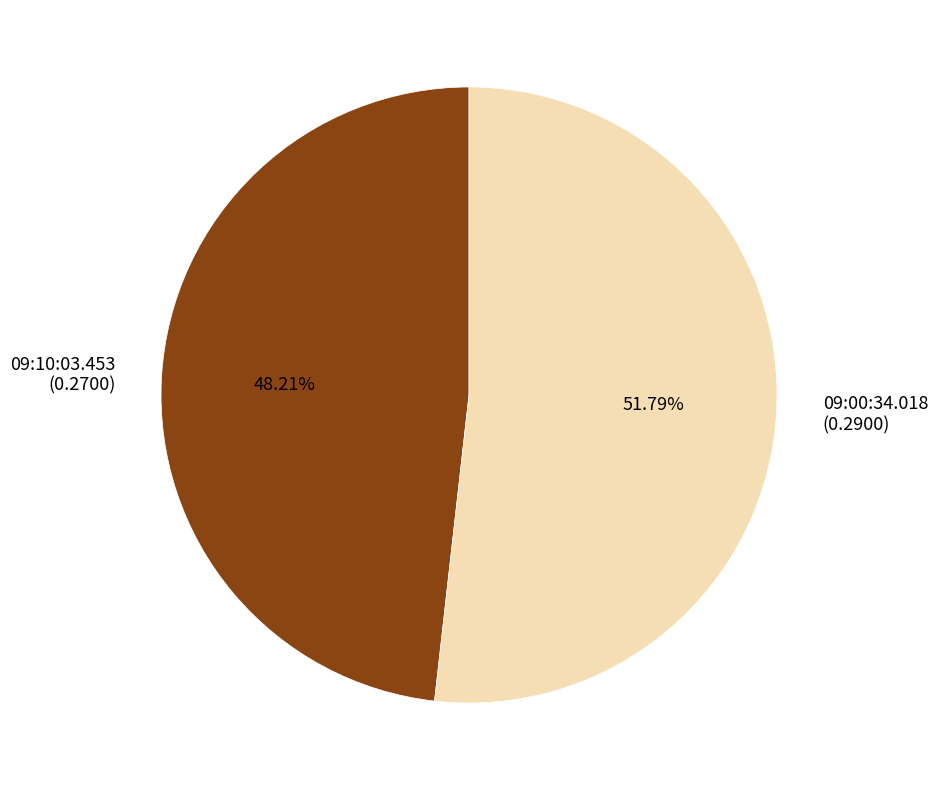

Rank the categories by value from highest to lowest.

09:00:34.018, 09:10:03.453